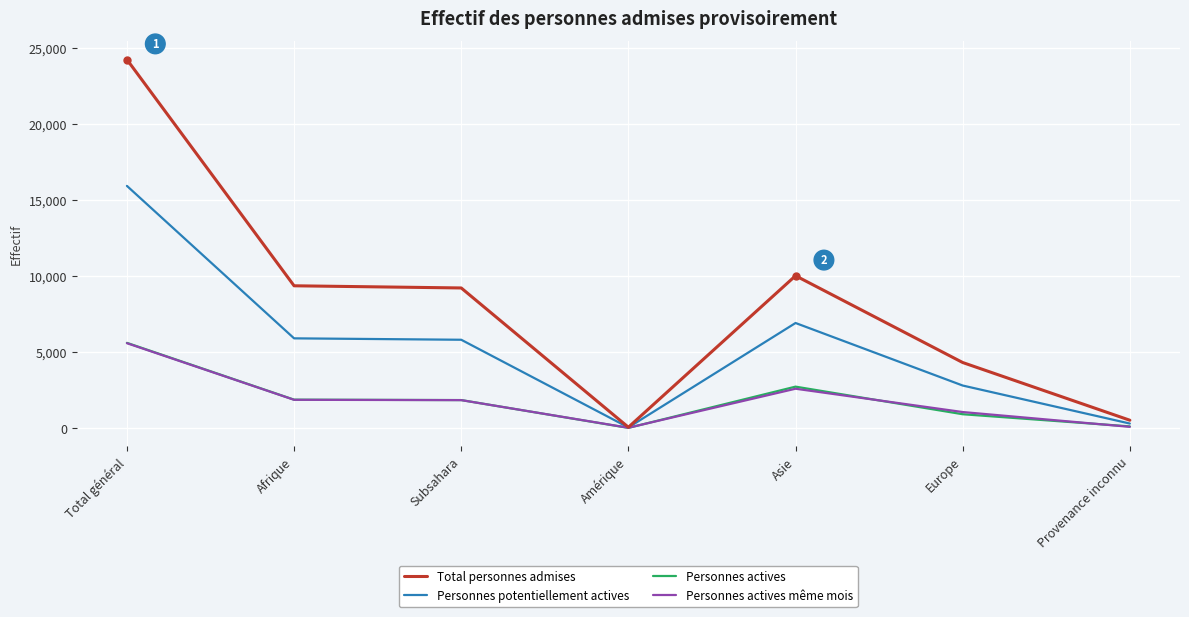

Where does the Personnes actives même mois series first go above 1833?

Total général